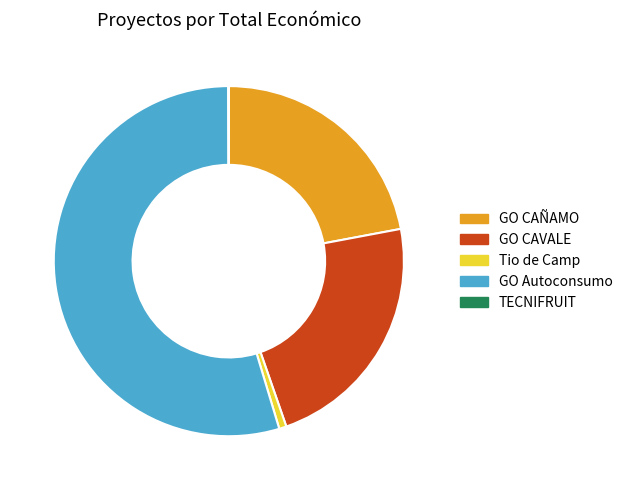

Which category accounts for the majority?

GO Autoconsumo